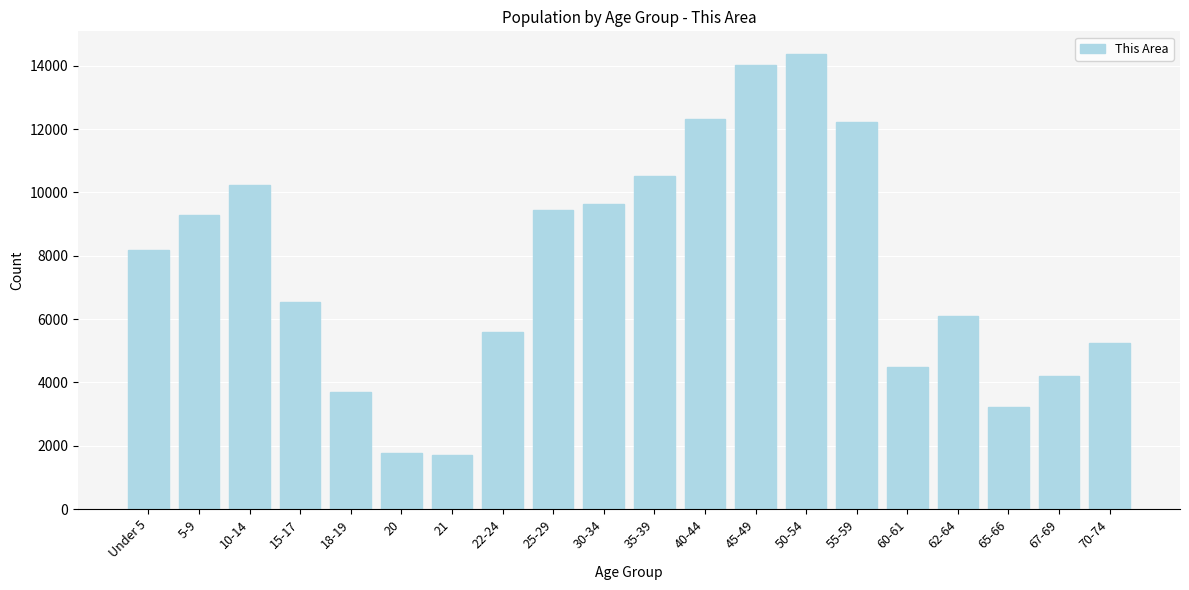

Reading right to left, extract all data points from this chart.

5228	4203	3213	6098	4489	12215	14366	14014	12327	10514	9634	9449	5587	1698	1761	3683	6551	10233	9279	8191